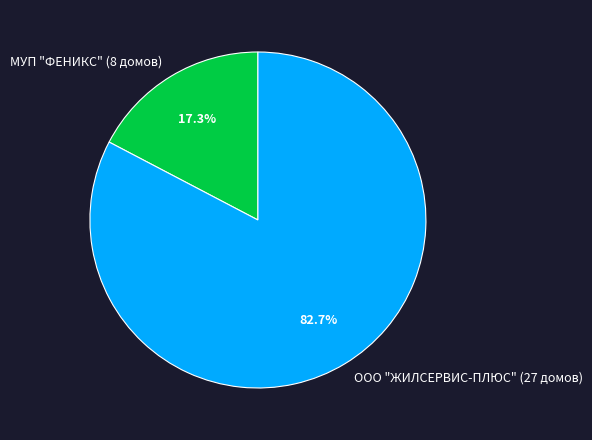

What portion of the pie excludes МУП "ФЕНИКС" (8 домов)?

82.7%